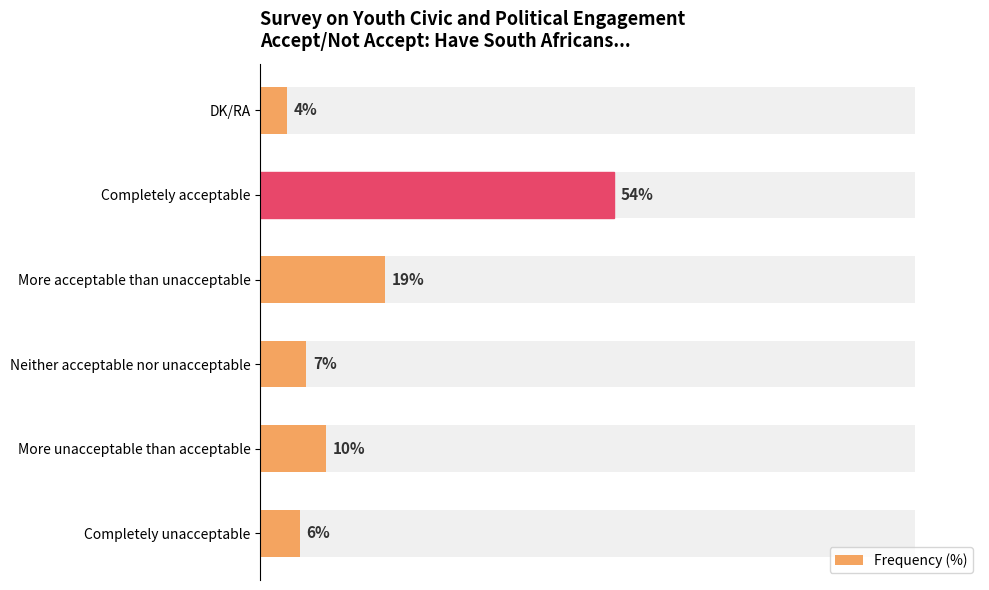

Reading right to left, transcribe all the data shown in this chart.

4	54	19	7	10	6